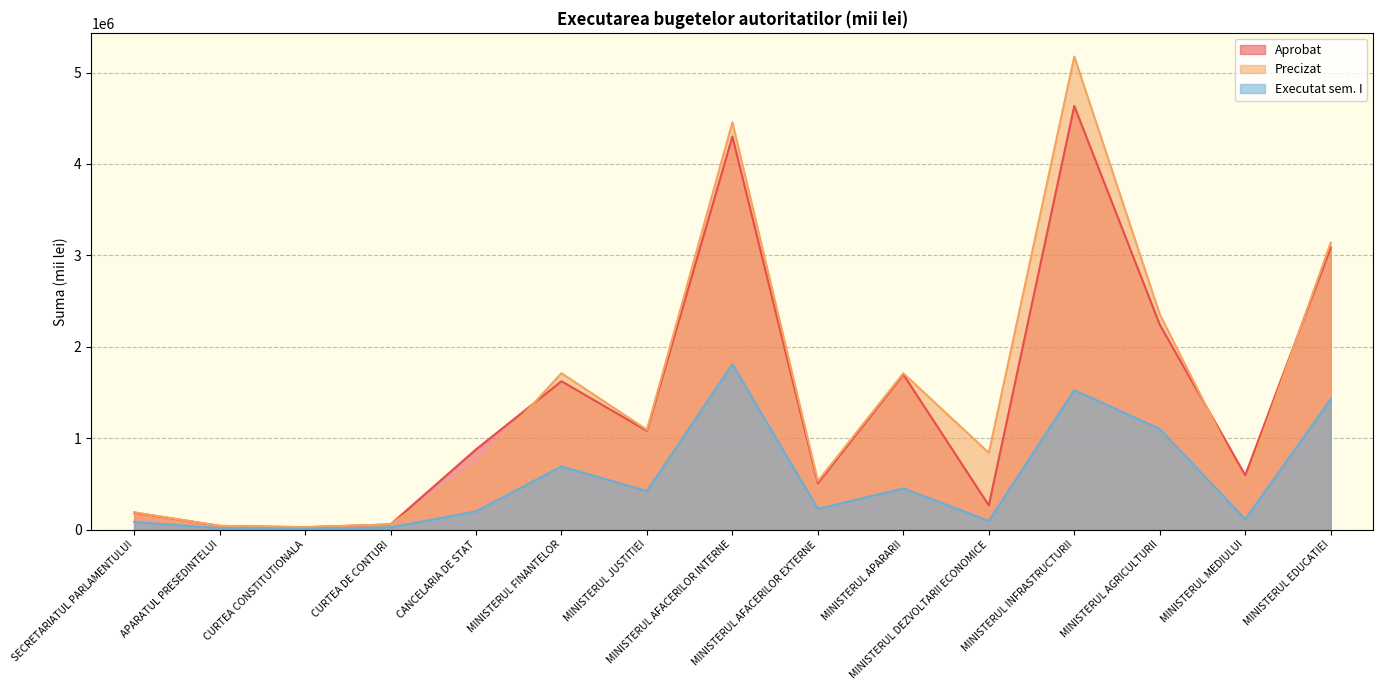

What is the average value of the Aprobat series?

1414372.4